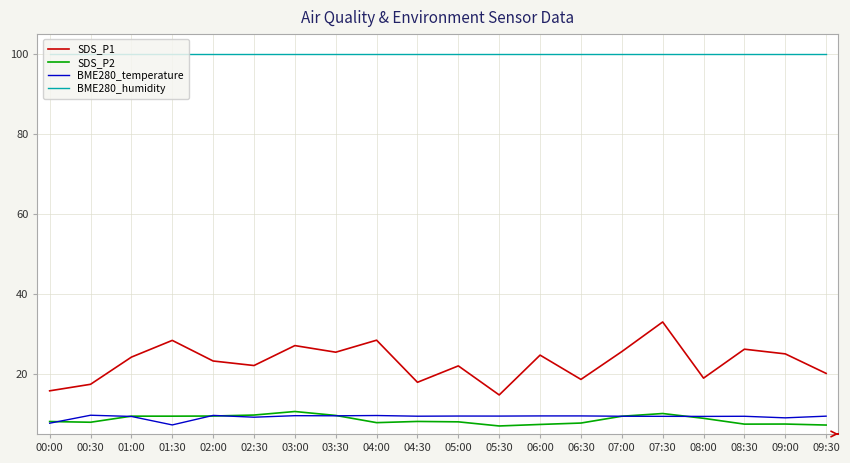

True or false: BME280_humidity and BME280_temperature cross at least once.

False